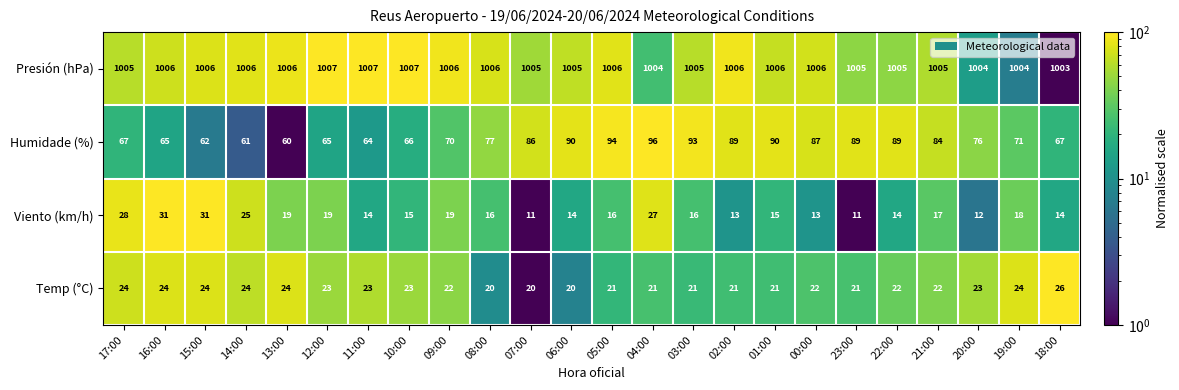

True or false: Humidade (%) has a value of 70 at 09:00.

True